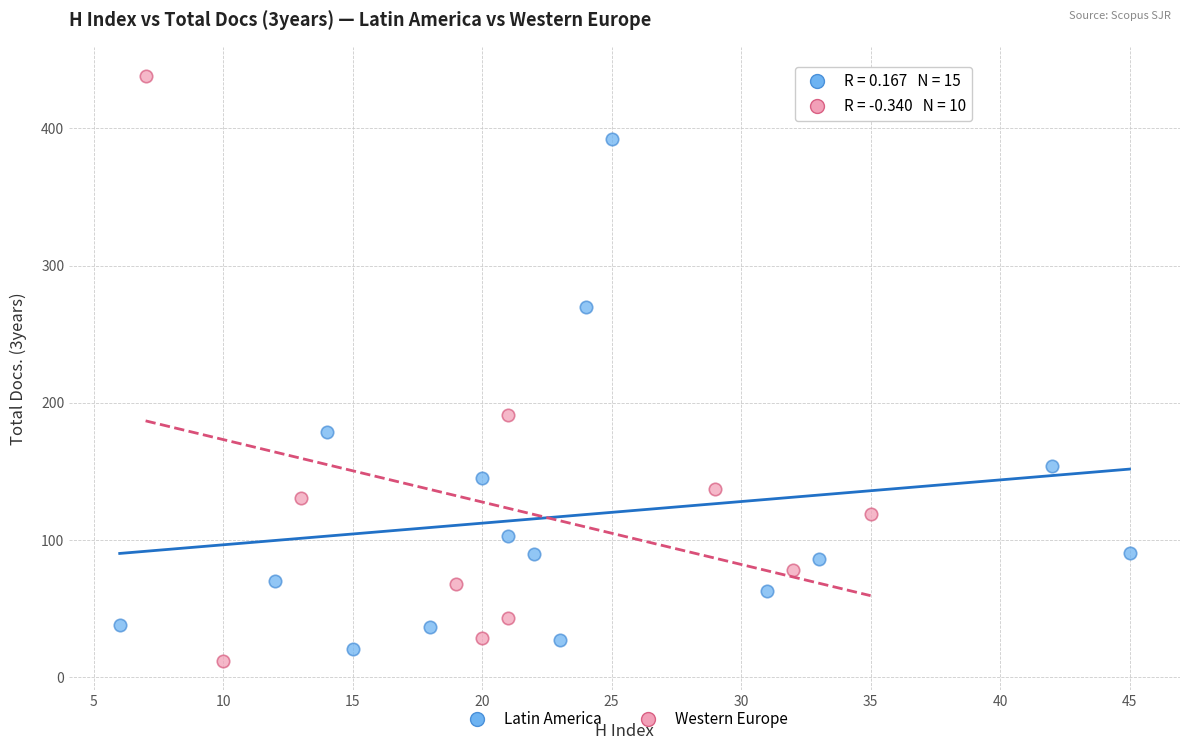

Which series contains the lowest Y value?

Western Europe